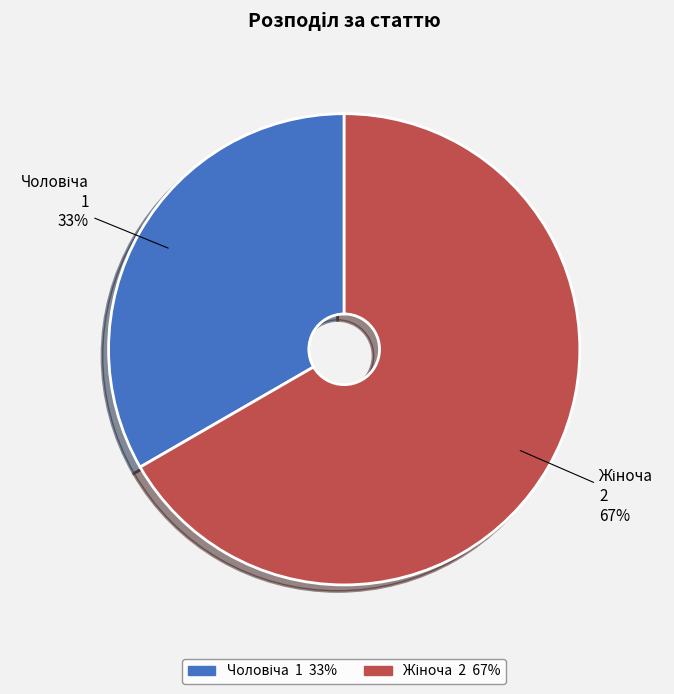

How many segments does this pie chart have?

2